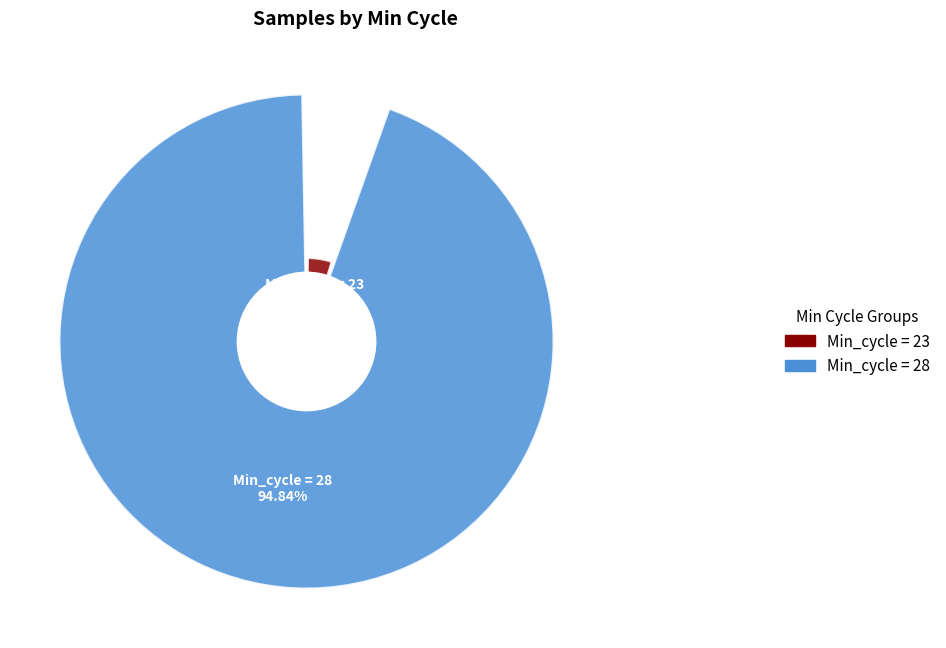

Between 28 and 28, which is larger?

28